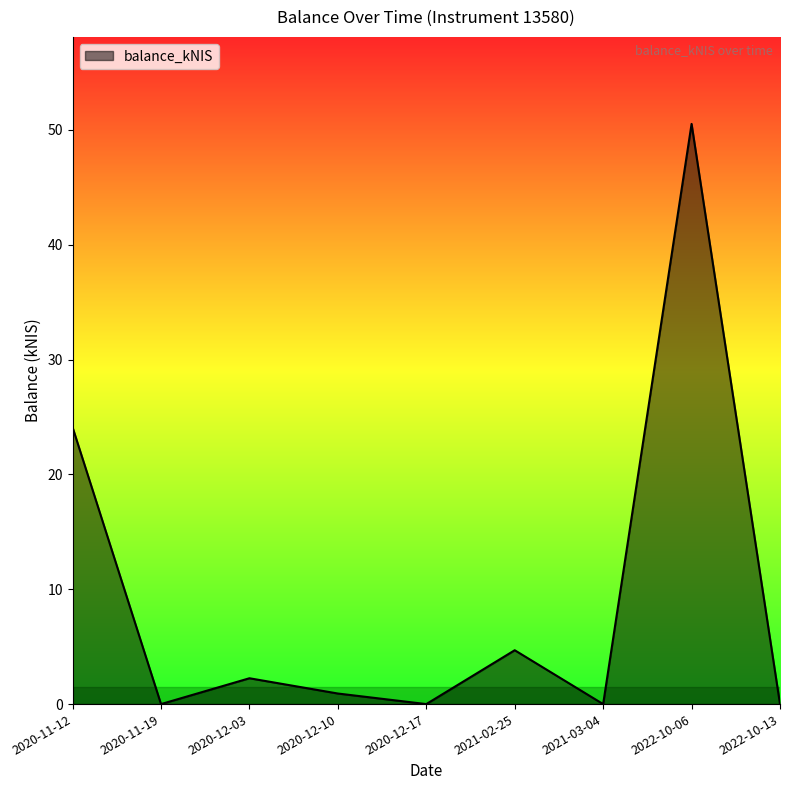

Where is the data nearest to the value 25?

2020-11-12